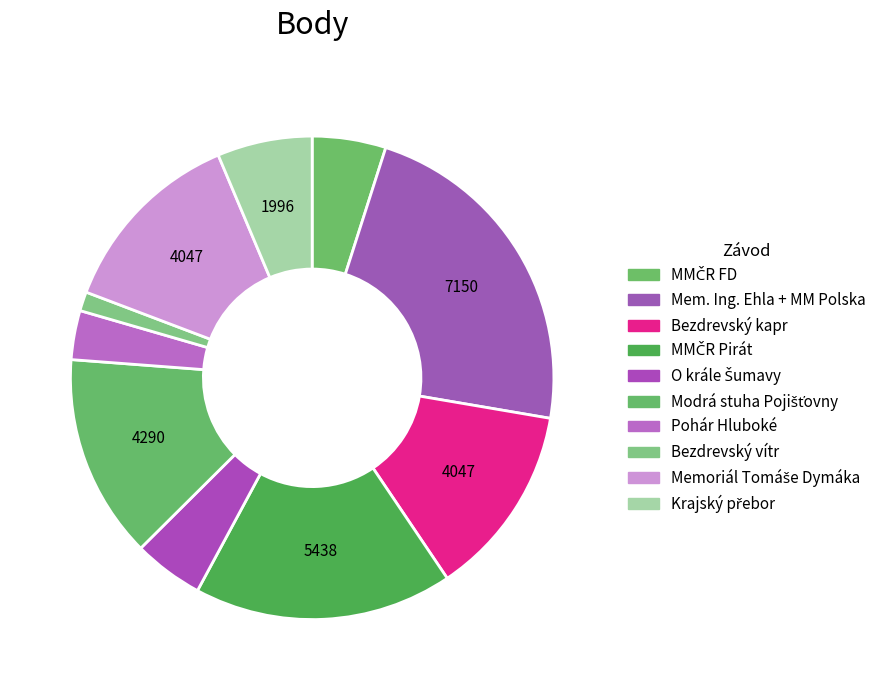

What is the change in value from MMČR FD to O krále Šumavy?

-77